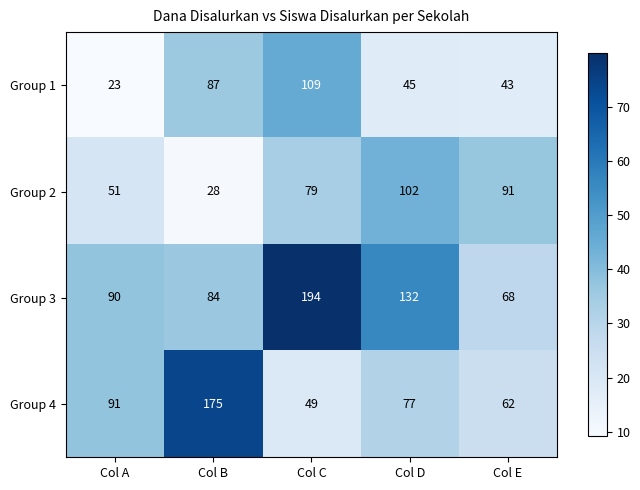

What is the sum of all Group 2 values?

351